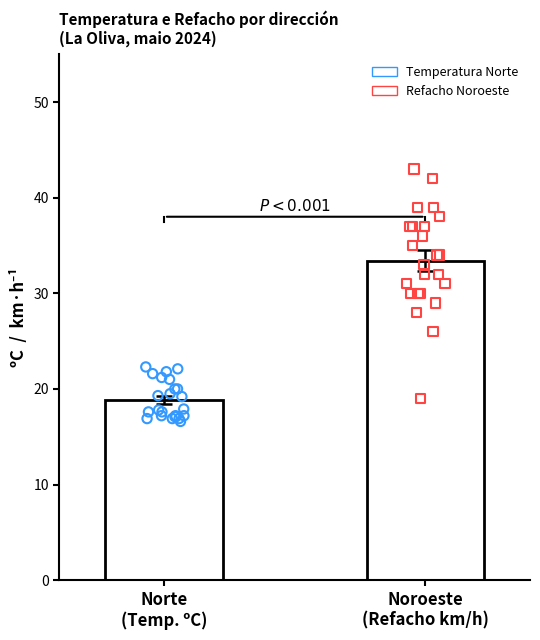

Which series contains the highest Y value?

Noroeste